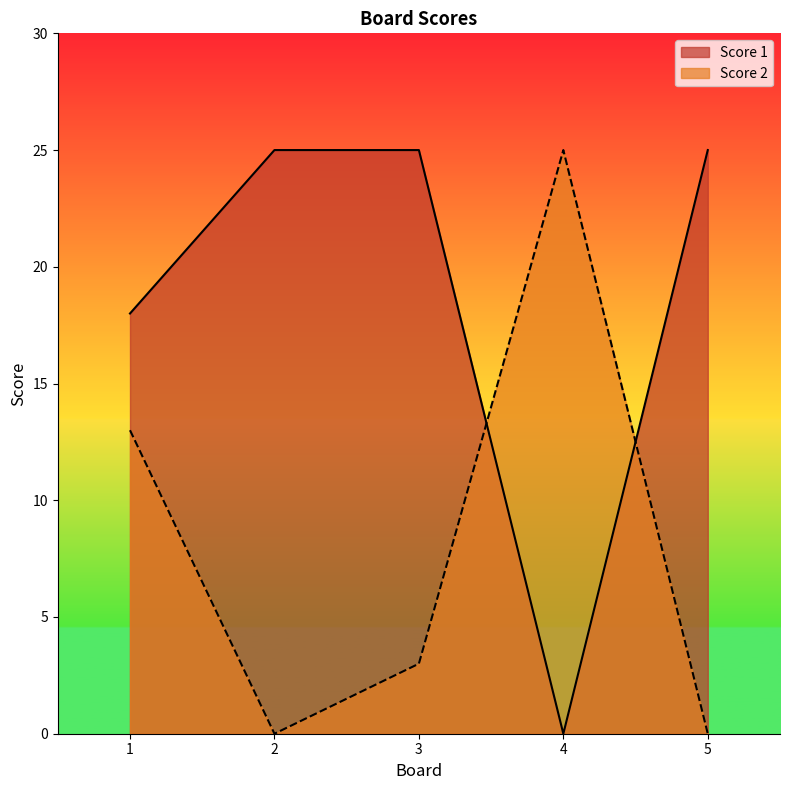

What is the sum of all Score 2 values?

41